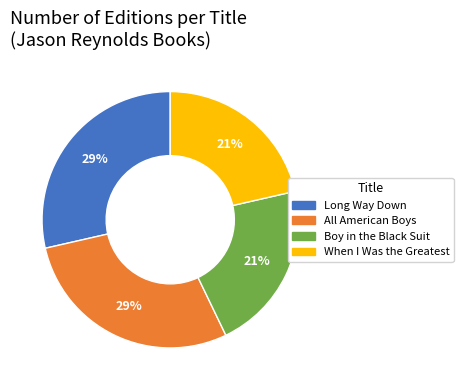

To the nearest percent, what is the combined percentage of Boy in the Black Suit and Long Way Down?

50%